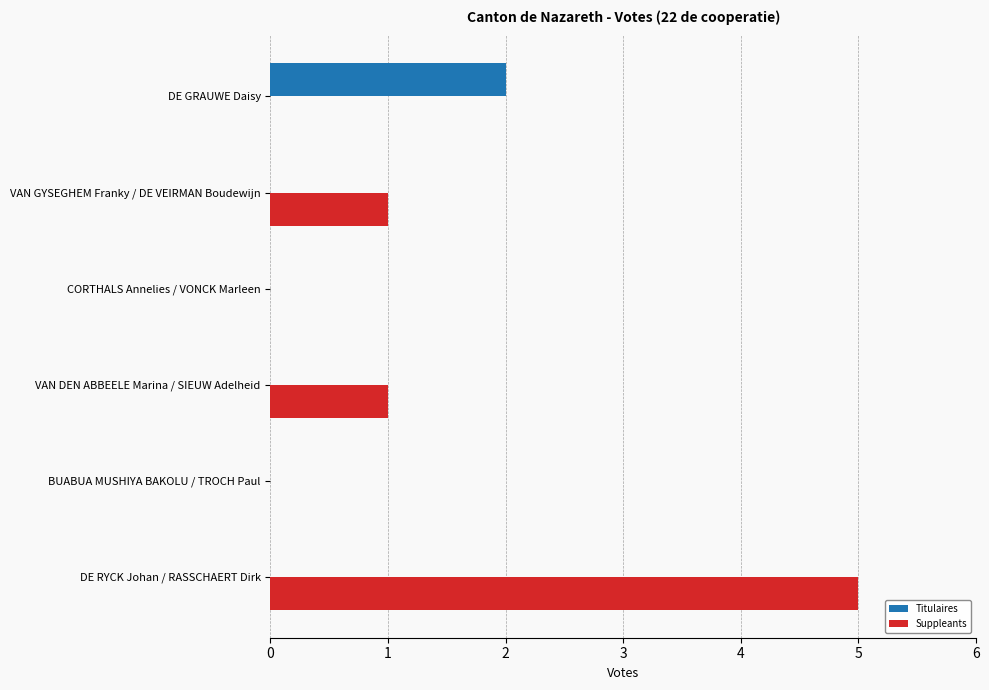

Which series has the largest total across all categories?

Suppleants